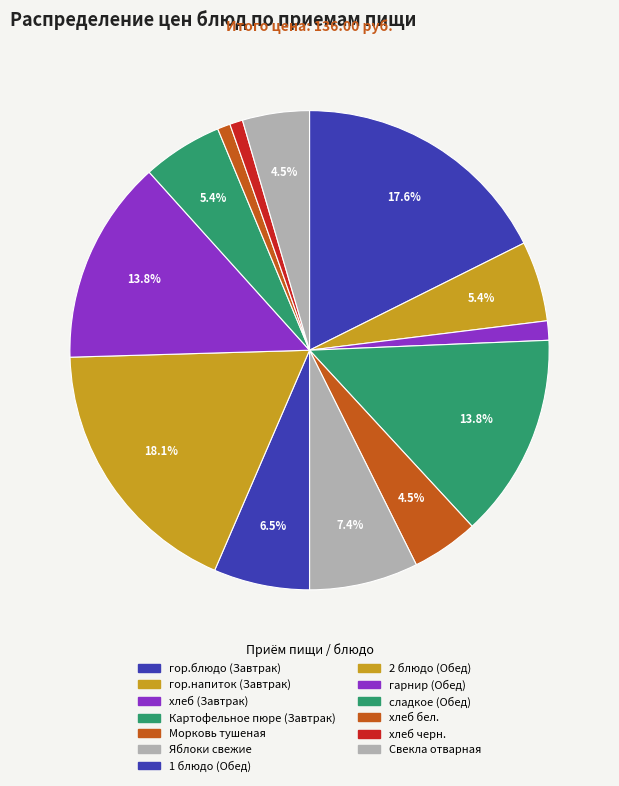

Does Картофельное пюре (Завтрак) account for over 50% of the chart?

No